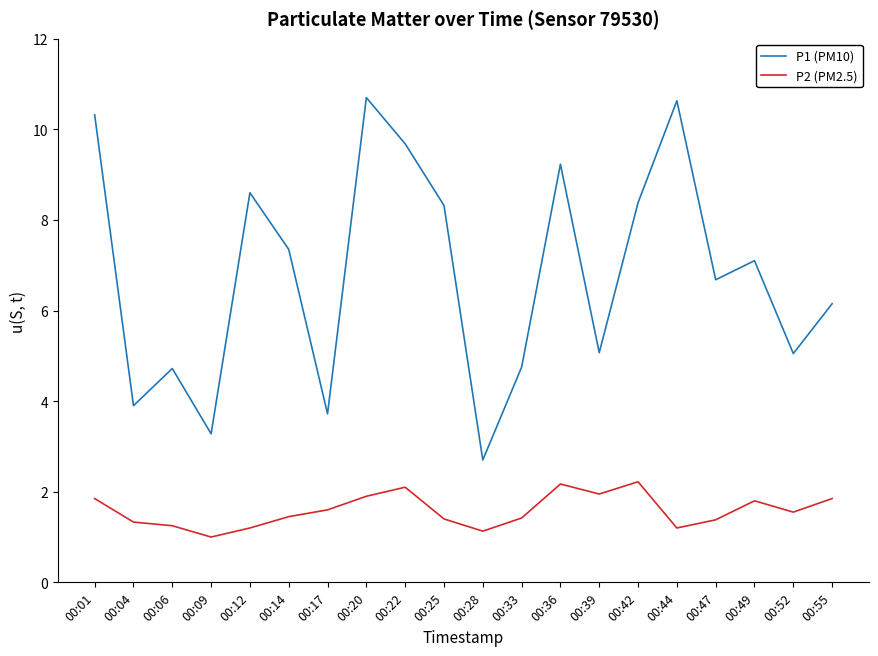

Is it true that P2 (PM2.5) equals 0.6 at 00:49?

False